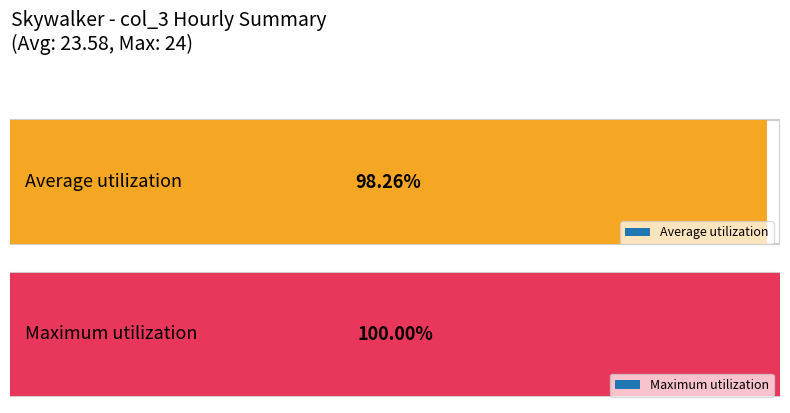

True or false: the data shows 24 at 06:00.

True